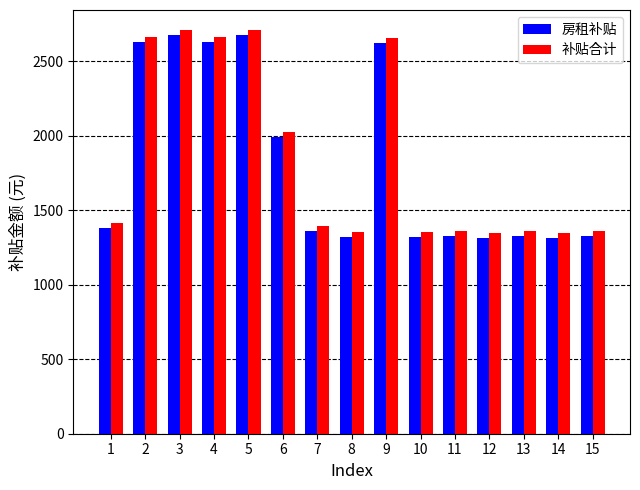

How many bars are there in total?

30